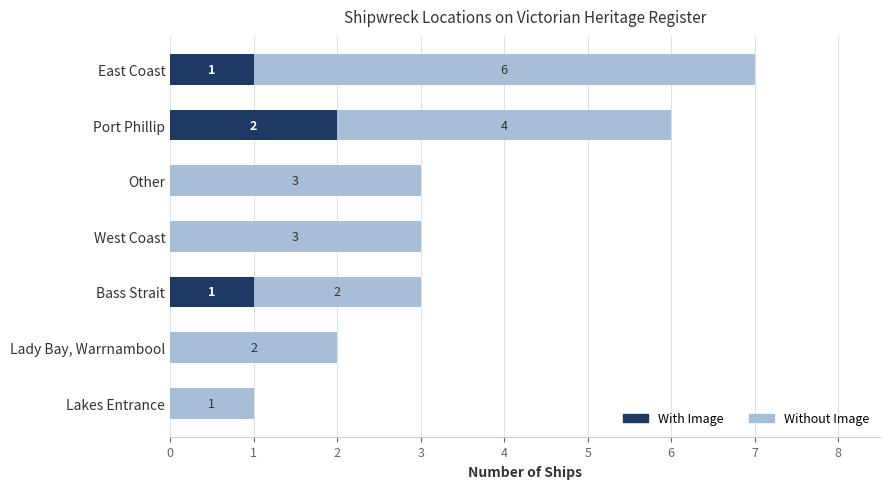

The value of With Image at Port Phillip is 2. True or false?

True